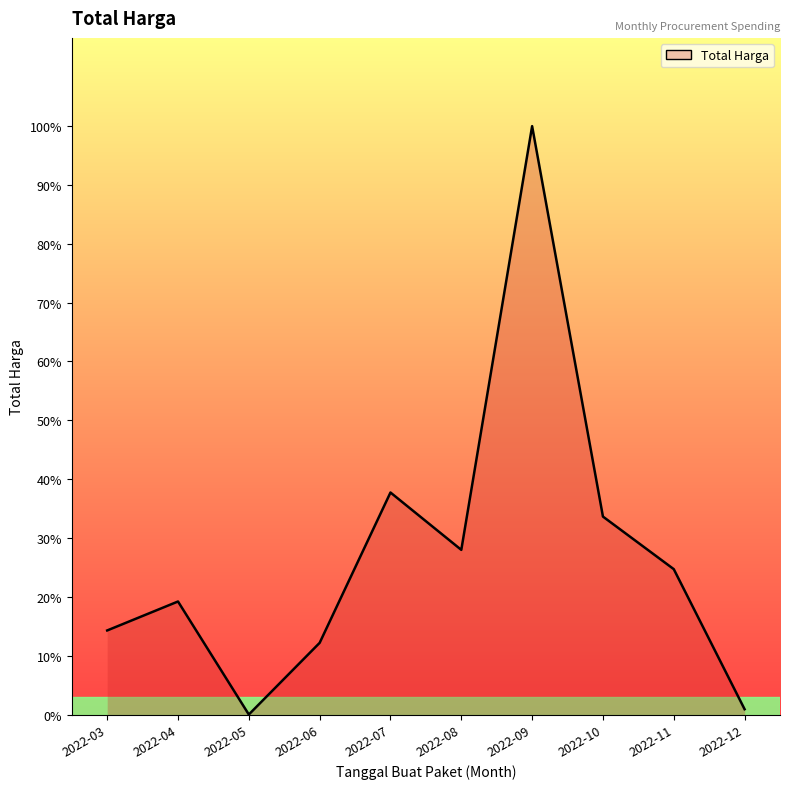

How many points are lower than both their immediate neighbors (excluding endpoints)?

2